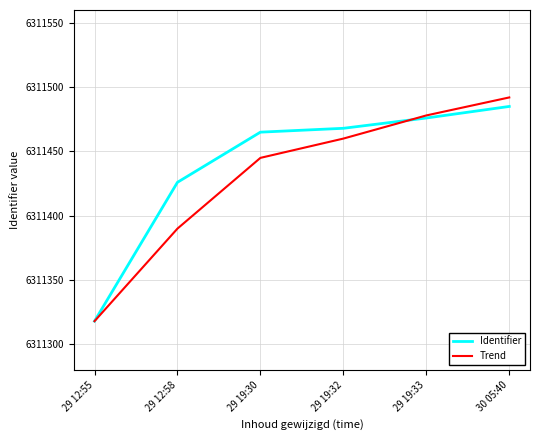

Reading left to right, list all the values displayed in this chart.

Identifier: 6311318	6311426	6311465	6311468	6311476	6311485
Trend: 6311318	6311390	6311445	6311460	6311478	6311492